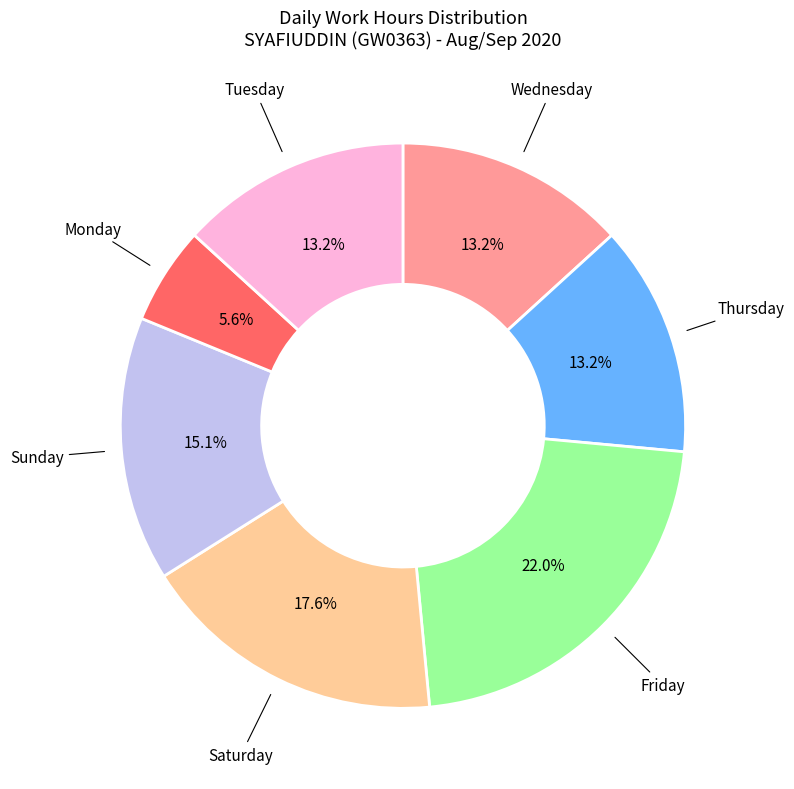

Does any single category account for the majority?

No